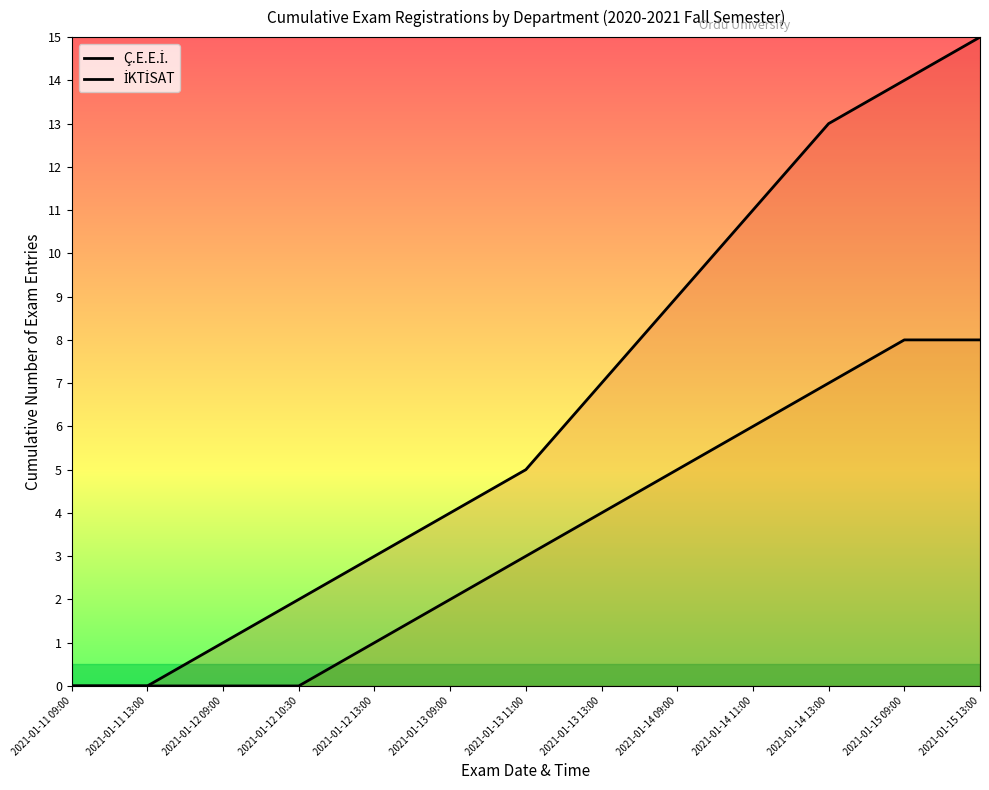

What is the label of the 3rd point from the left?

2021-01-12 09:00